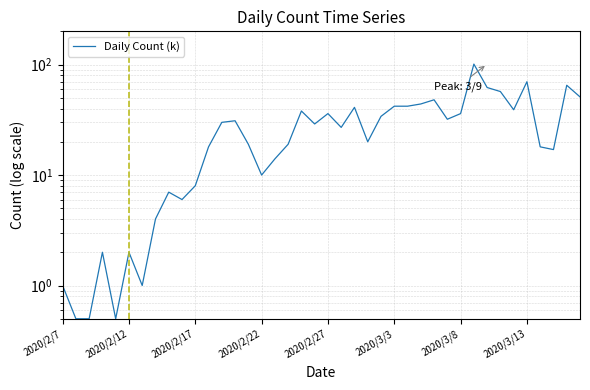

How many points are higher than both their immediate neighbors (excluding endpoints)?

11